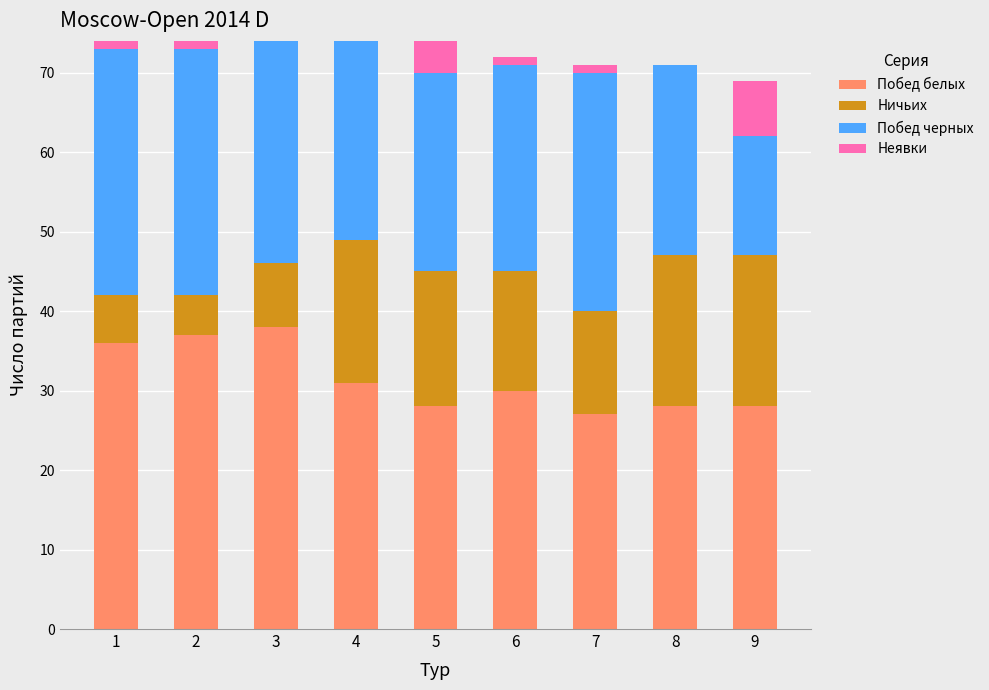

What is the maximum value for Побед белых?

38